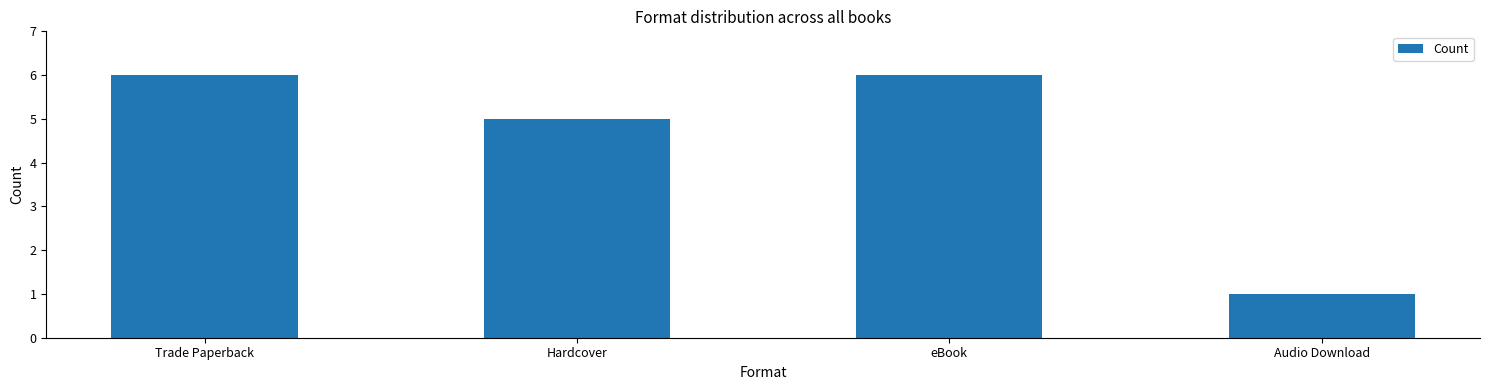

What is the ratio of the value at Hardcover to the value at Audio Download?

5.0